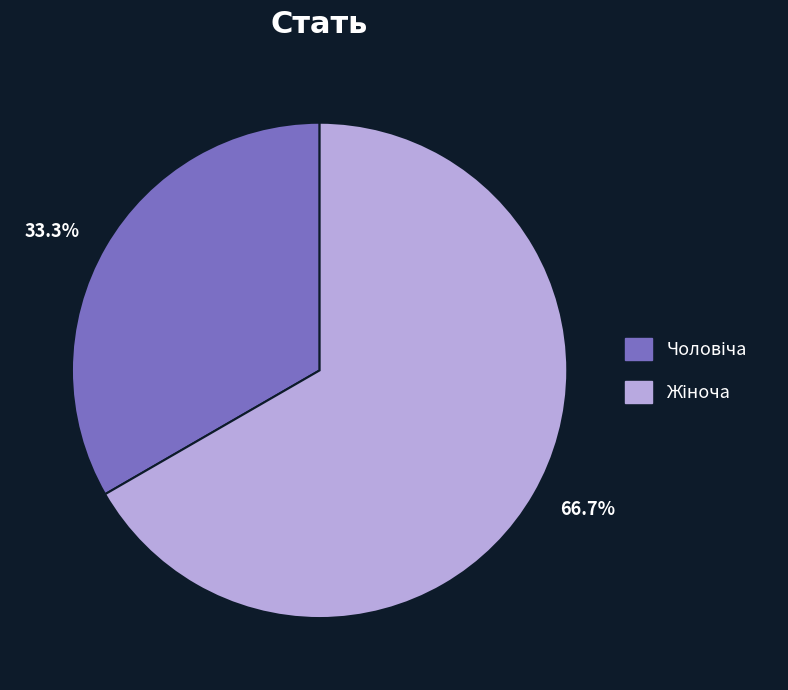

Is there any slice that represents more than half of the pie?

Yes